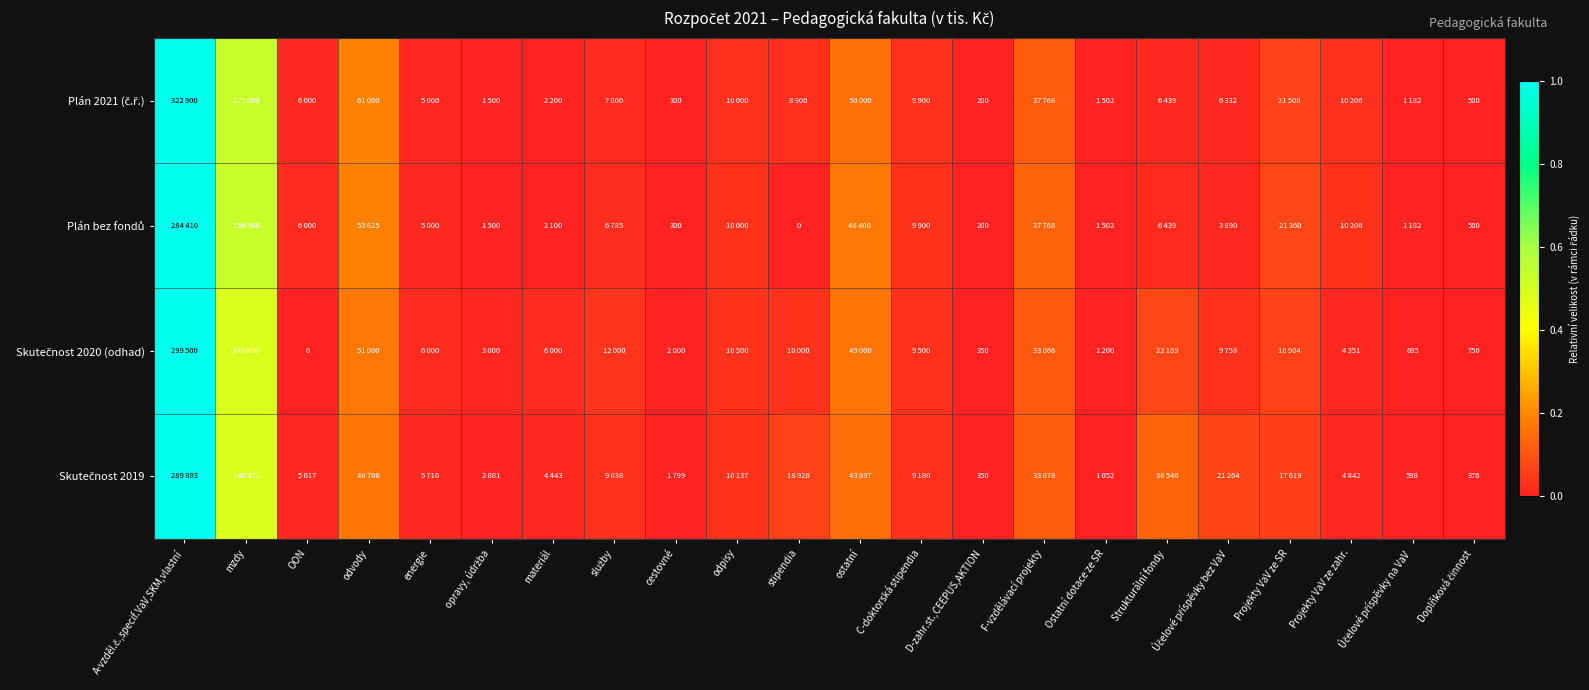

Which category has the highest value in the Plán 2021 (č.ř.) series?

A-vzděl.č.,specif.VaV,SKM,vlastní